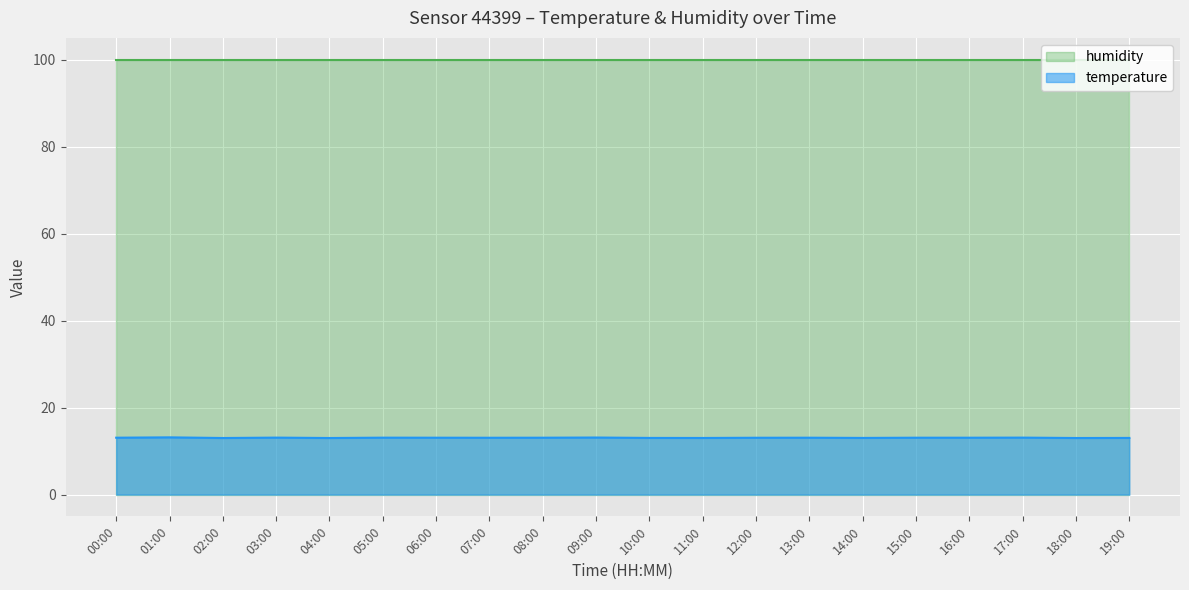

Rank the categories by value from lowest to highest.

02:00, 04:00, 18:00, 11:00, 10:00, 14:00, 19:00, 07:00, 12:00, 00:00, 06:00, 08:00, 13:00, 15:00, 16:00, 05:00, 03:00, 17:00, 09:00, 01:00